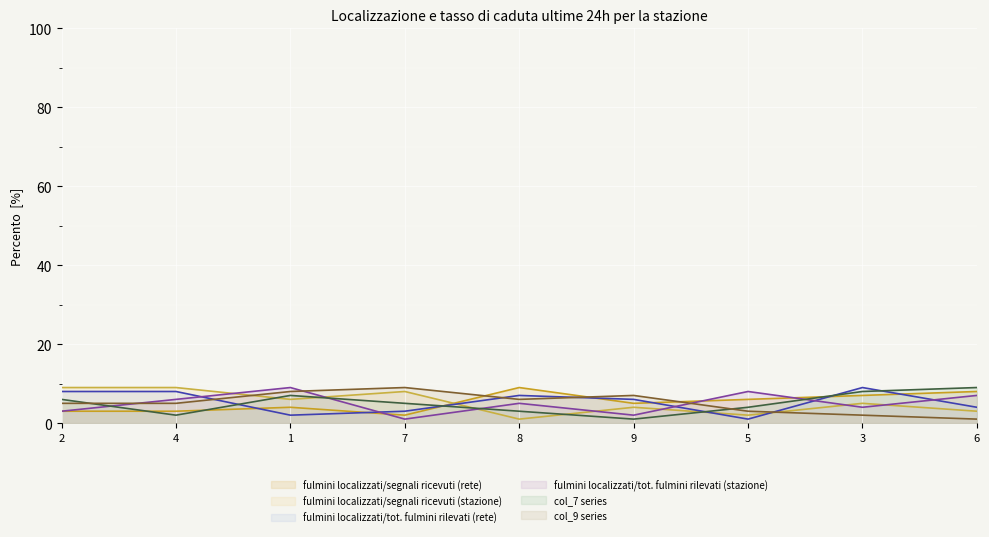

At which category does the chart reach its minimum across all series?

8